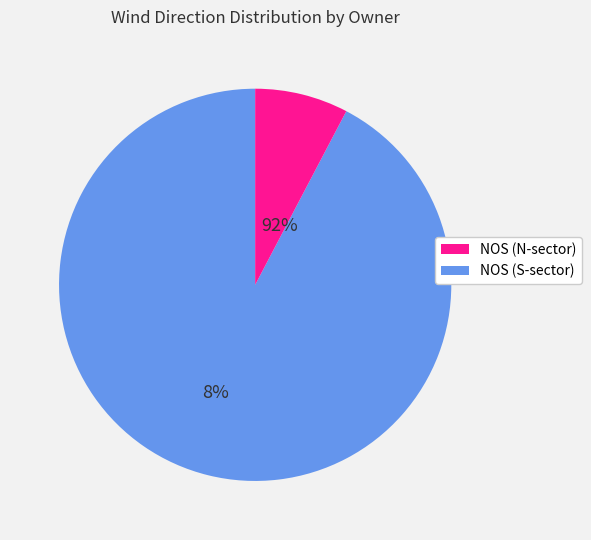

Is there a majority slice in this chart?

Yes